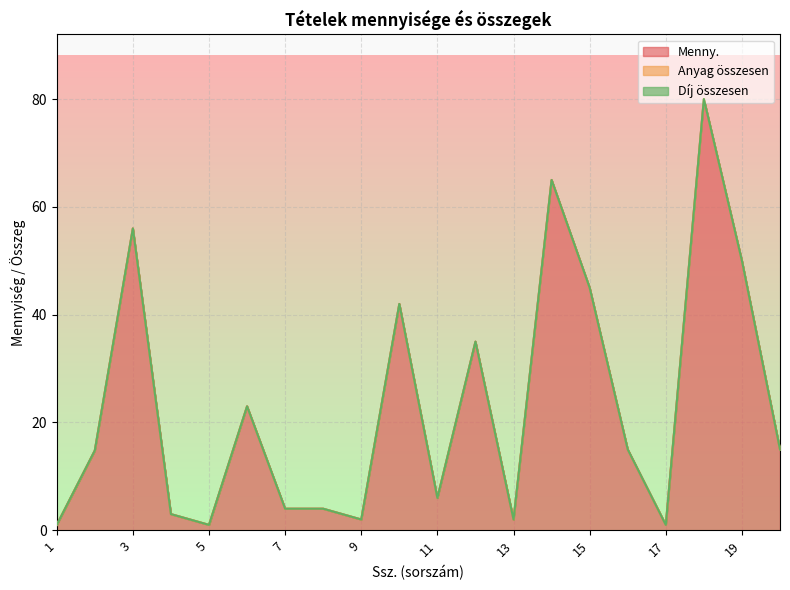

Reading left to right, extract all data points from this chart.

Menny.: 1.0	14.8	56.0	3.0	1.0	23.0	4.0	4.0	2.0	42.0	6.0	35.0	2.0	65.0	45.0	15.0	1.0	80.0	50.0	15.0
Anyag összesen: 0.0	0.0	0.0	0.0	0.0	0.0	0.0	0.0	0.0	0.0	0.0	0.0	0.0	0.0	0.0	0.0	0.0	0.0	0.0	0.0
Díj összesen: 0.0	0.0	0.0	0.0	0.0	0.0	0.0	0.0	0.0	0.0	0.0	0.0	0.0	0.0	0.0	0.0	0.0	0.0	0.0	0.0